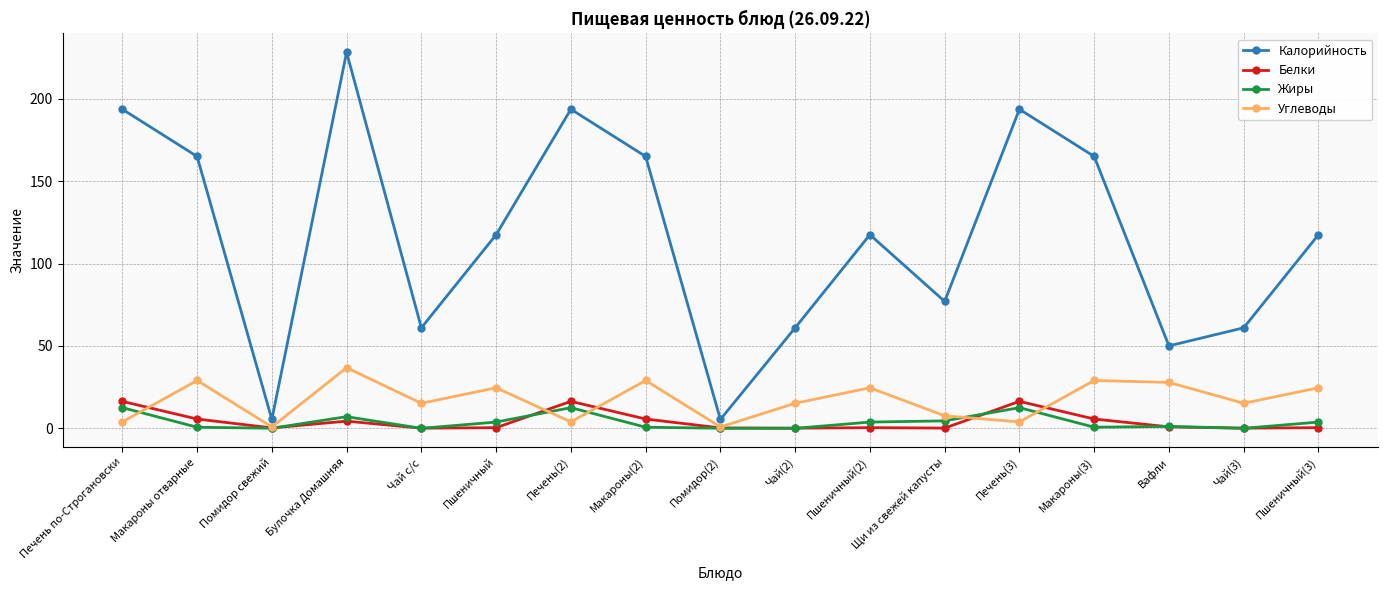

What is the difference between the maximum and minimum values in the Жиры series?

12.6